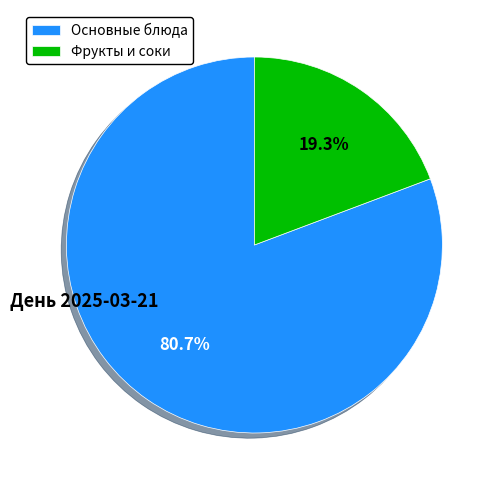

Which slice is the smallest?

Фрукты и соки